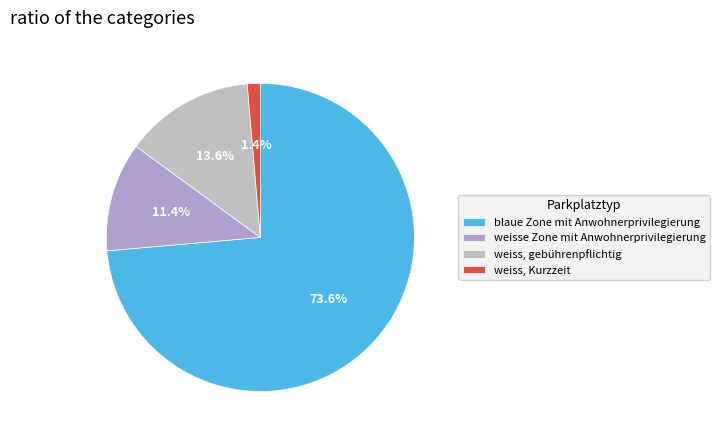

How many segments does this pie chart have?

4